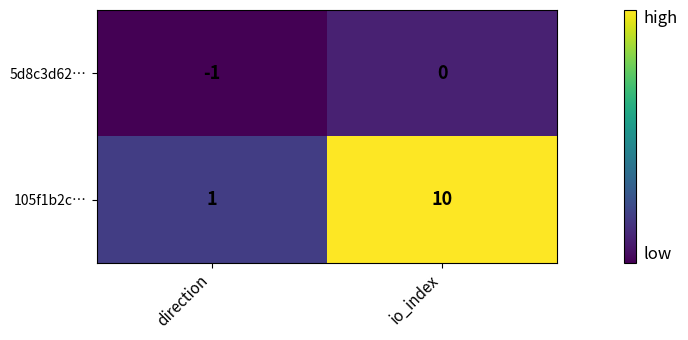

Where is 105f1b2c… nearest to the value 5?

direction